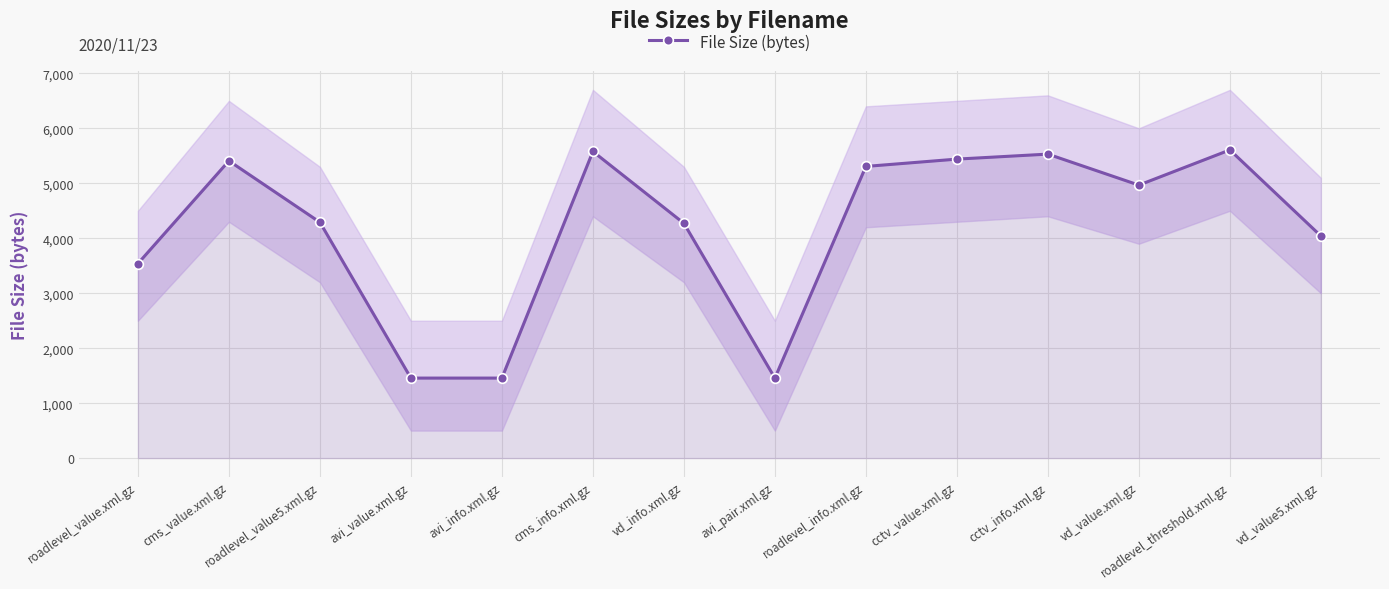

Which category has the lowest value across all series?

avi_value.xml.gz